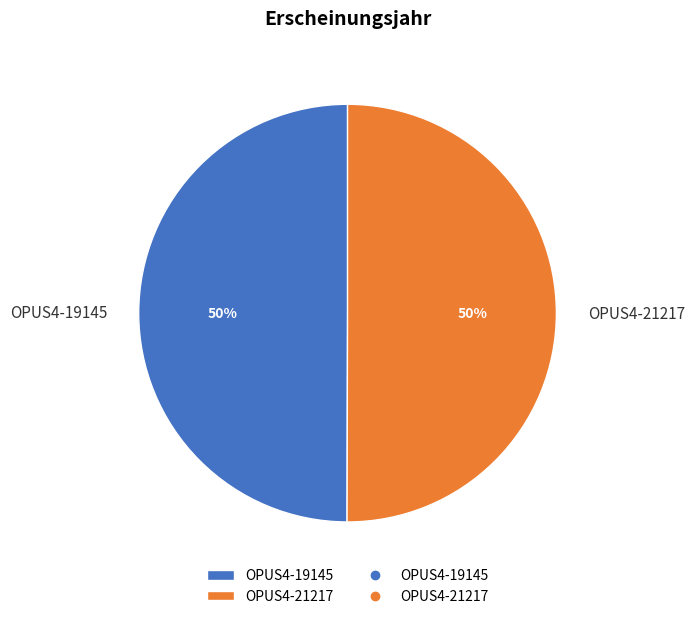

To the nearest percent, what is the combined percentage of OPUS4-19145 and OPUS4-21217?

100%